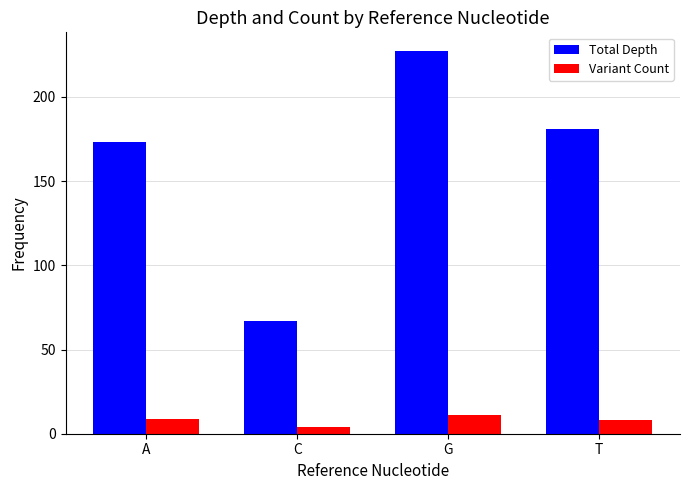

List the labels in order of Total Depth value, largest first.

G, T, A, C